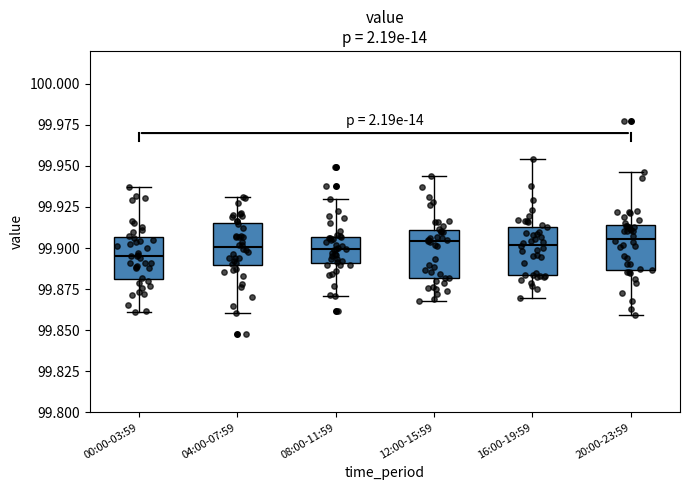

Reading left to right, transcribe this box plot: for each box, give where its median line is, the range the box spans, and where its two whiskers end, as read against the y-axis. The values are not printed on the chart, so give them approximately, as read against the axis.

00:00-03:59: median 99.895, box 99.880 to 99.905, whiskers 99.860 to 99.935
04:00-07:59: median 99.900, box 99.890 to 99.915, whiskers 99.860 to 99.930
08:00-11:59: median 99.900, box 99.890 to 99.905, whiskers 99.870 to 99.930
12:00-15:59: median 99.905, box 99.880 to 99.910, whiskers 99.870 to 99.945
16:00-19:59: median 99.900, box 99.885 to 99.915, whiskers 99.870 to 99.955
20:00-23:59: median 99.905, box 99.885 to 99.915, whiskers 99.860 to 99.945